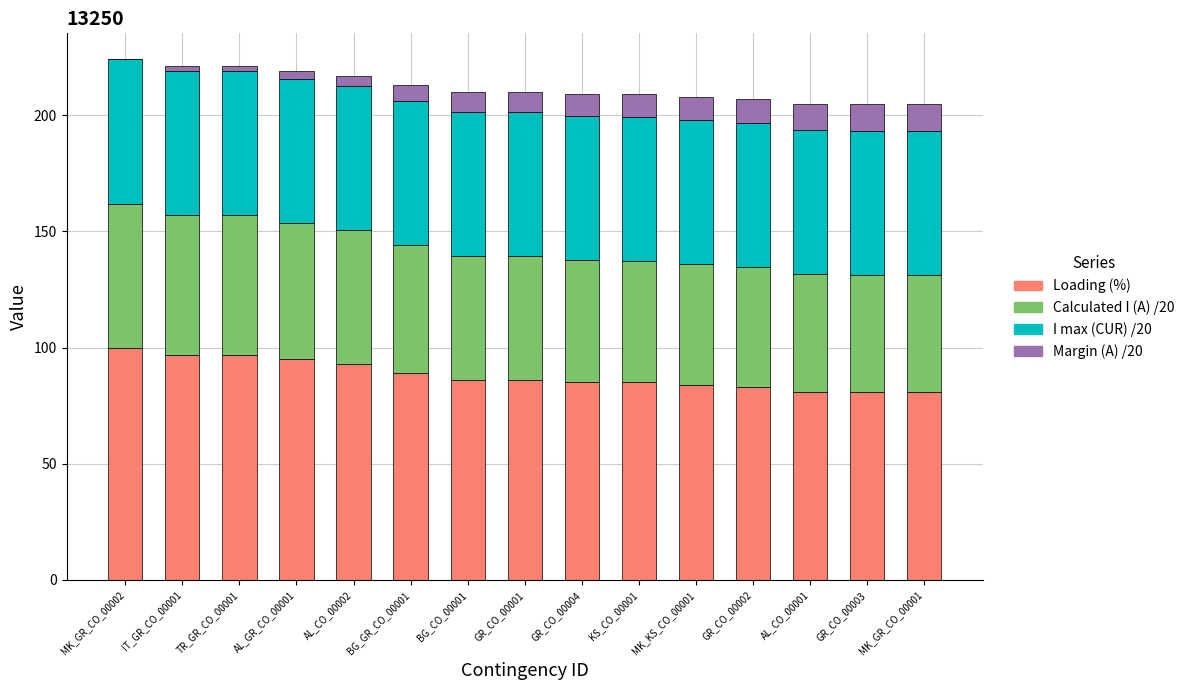

What is the total value across all series at AL_CO_00001?

205.0